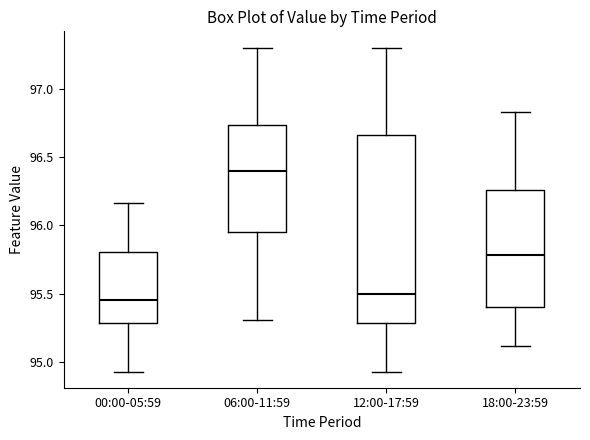

Where does the lower whisker of the box for 06:00-11:59 end on the y-axis? The values are not printed on the chart, so give them approximately, as read against the axis.

95.30